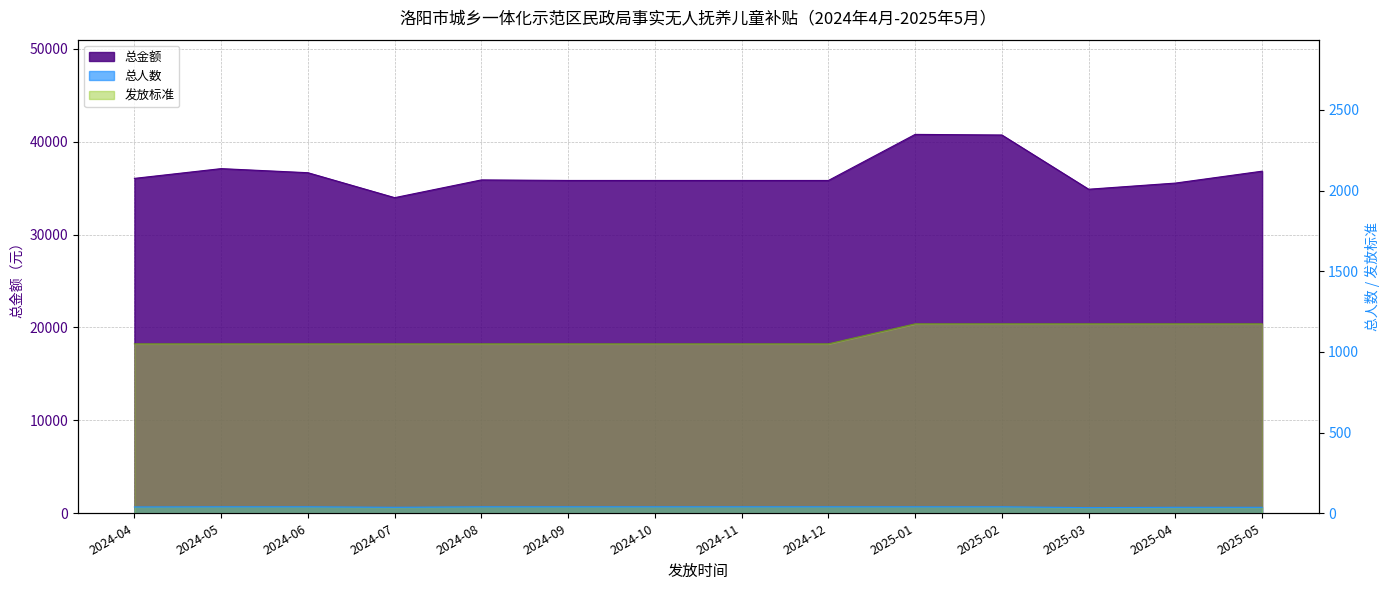

True or false: 发放标准 and 总人数 cross at least once.

False